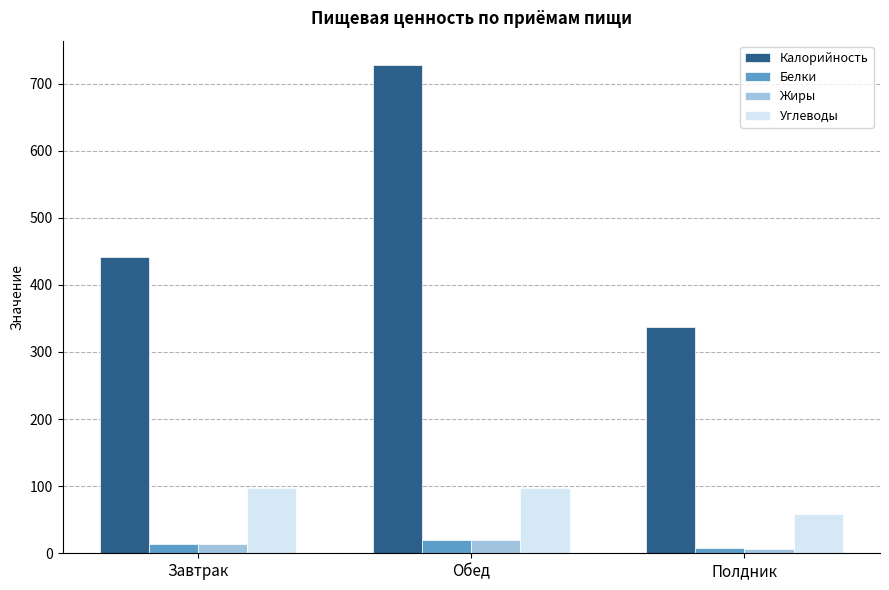

At which category does the chart reach its minimum across all series?

Полдник